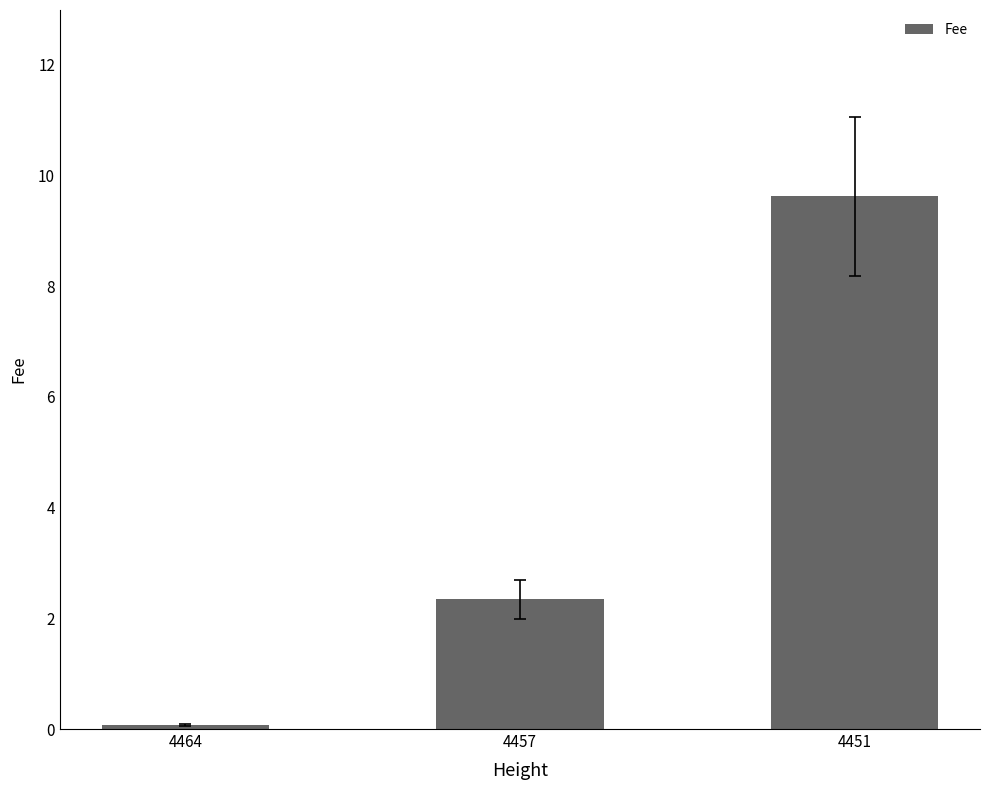

What is the difference between the maximum and minimum values?

9.5